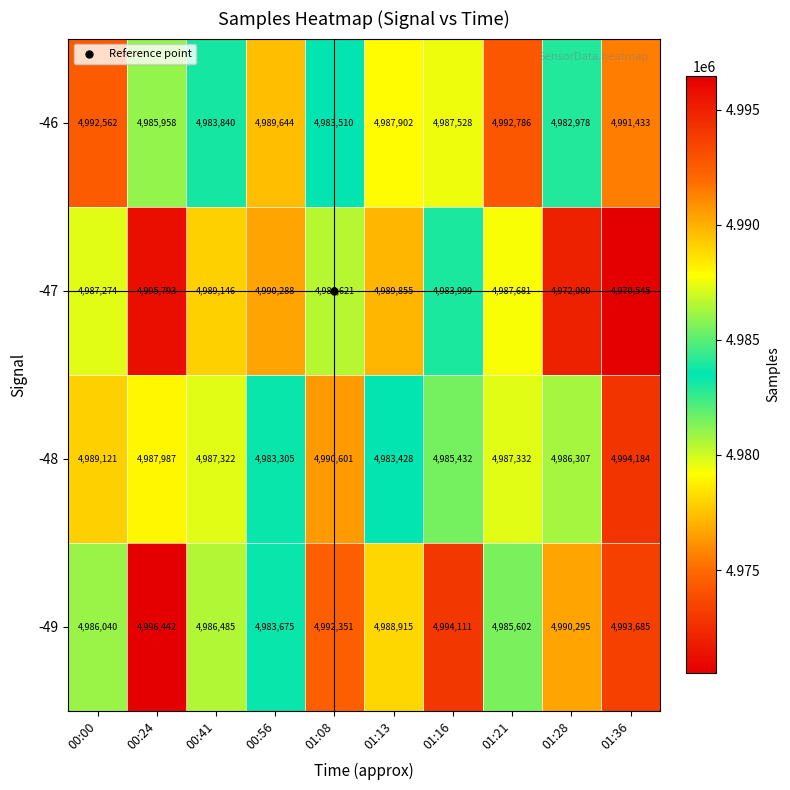

What is the average value of the -47 series?

4985320